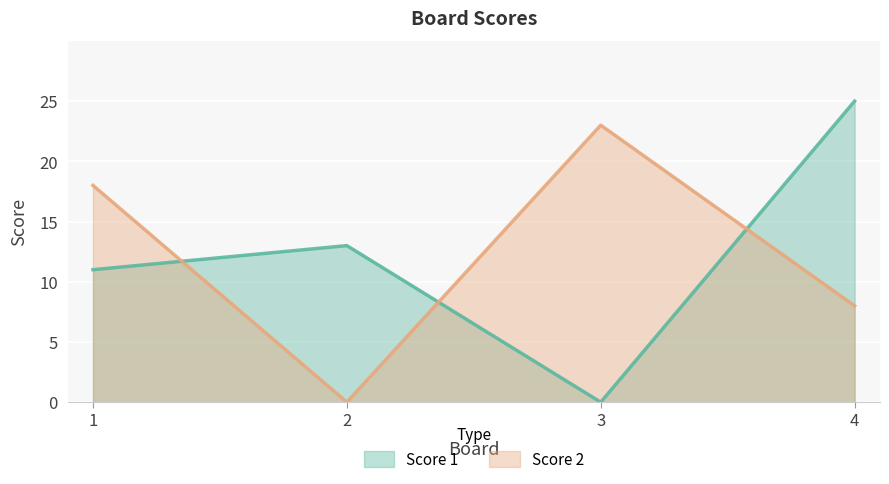

True or false: Score 2 has a value of 0 at 2.

True